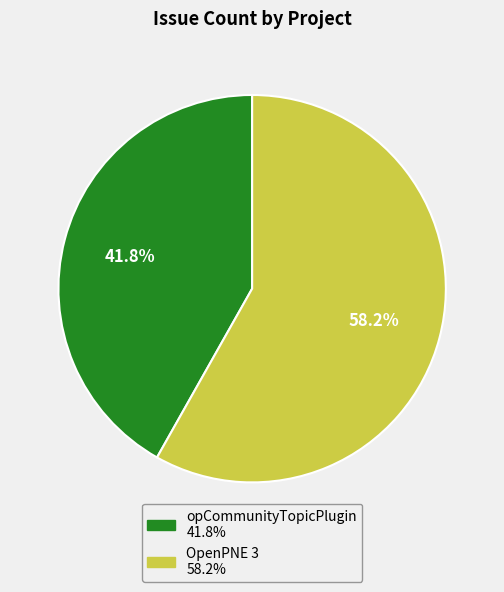

True or false: OpenPNE 3 accounts for 58% of the total.

True